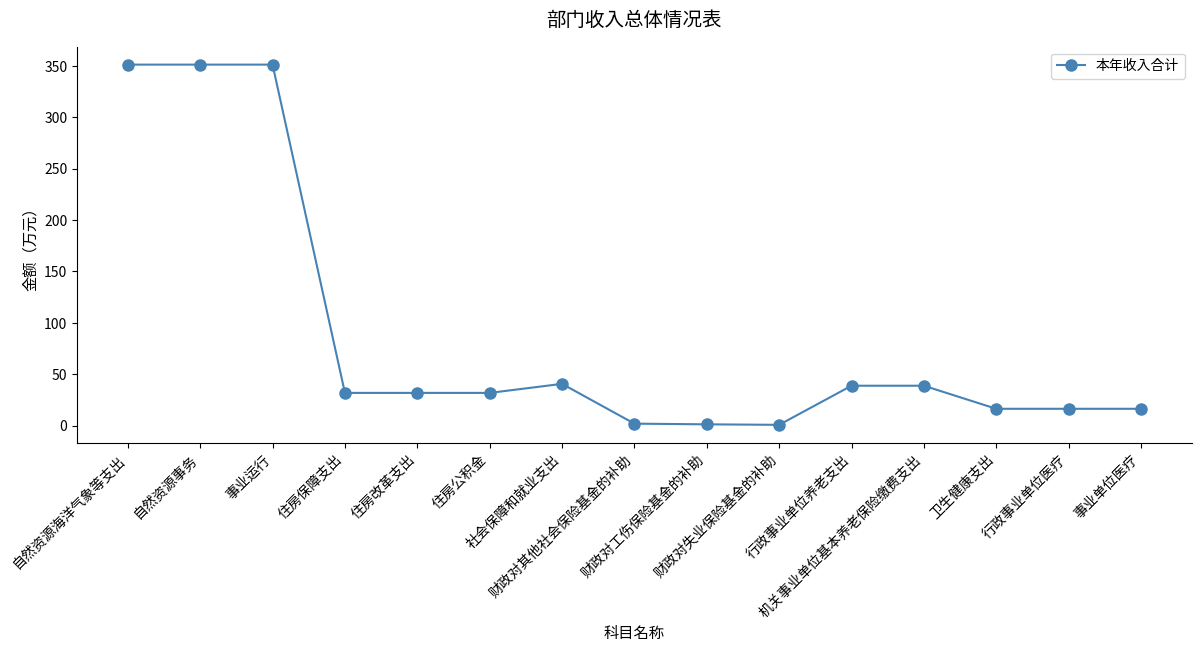

What is the difference between the maximum and minimum values?

350.7